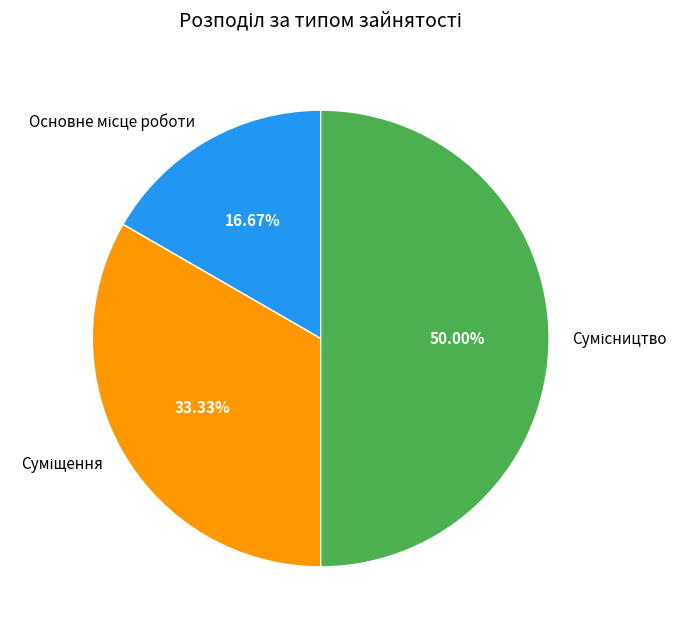

Combined, what portion of the pie is Сумісництво and Суміщення?

83.3%